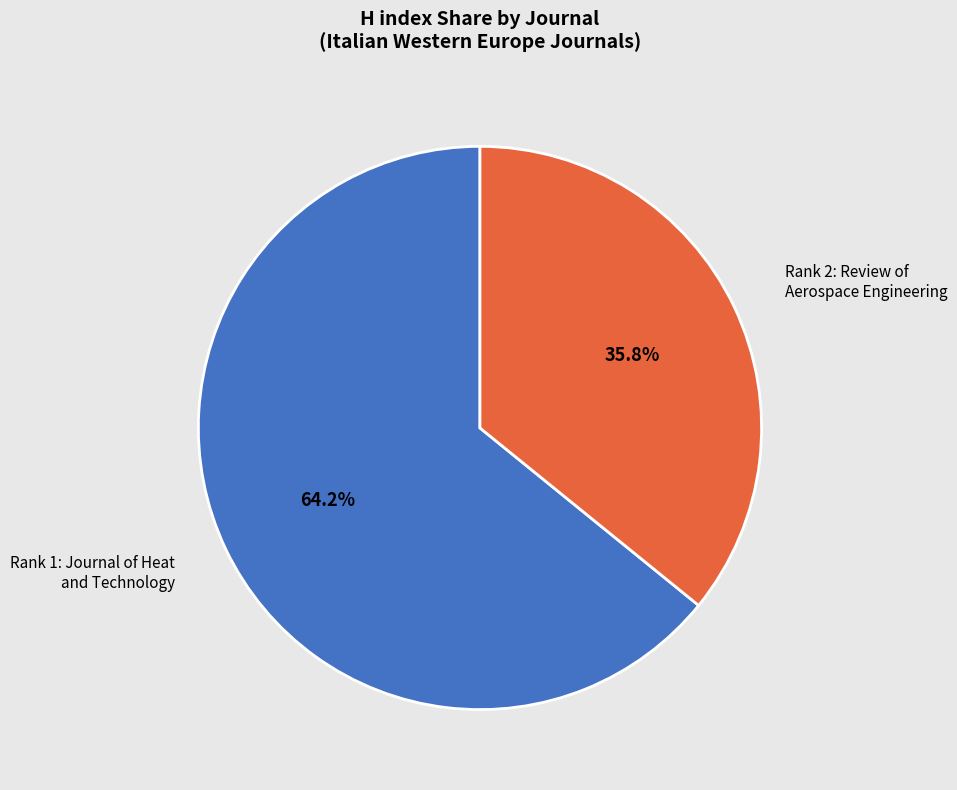

Is there a majority slice in this chart?

Yes